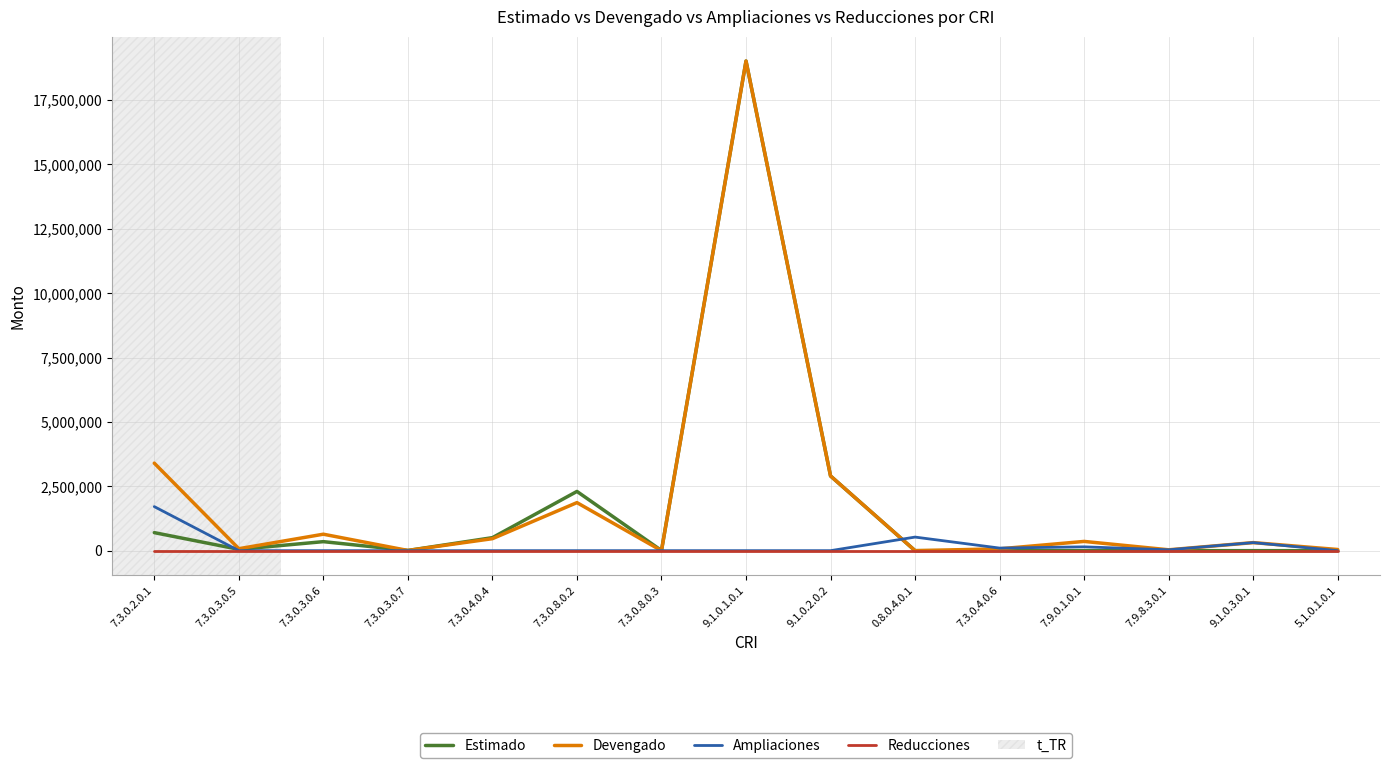

Is it true that Estimado equals 8000.0 at 7.3.0.3.0.7?

True